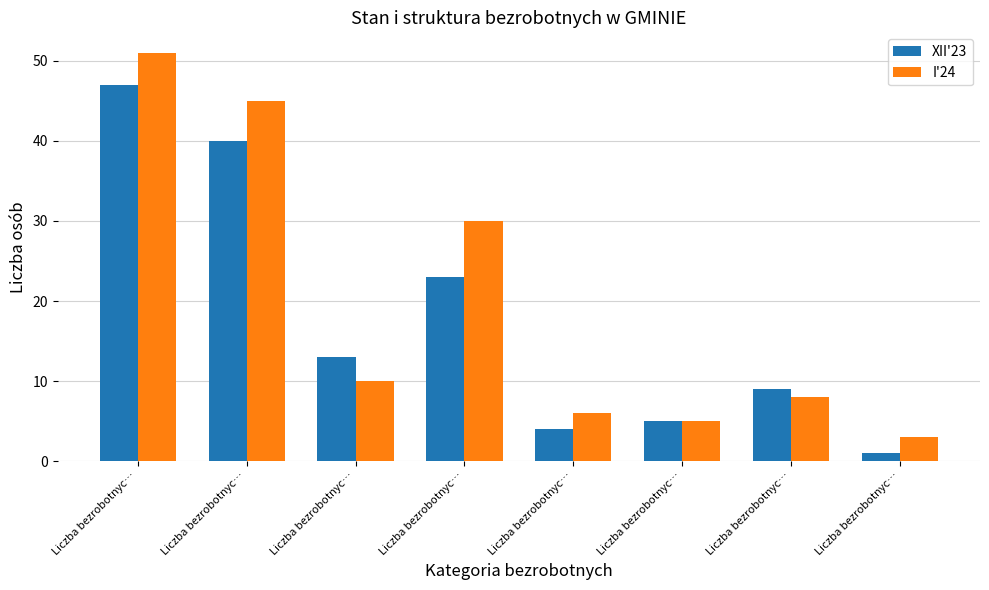

How many distinct data groups are displayed?

2